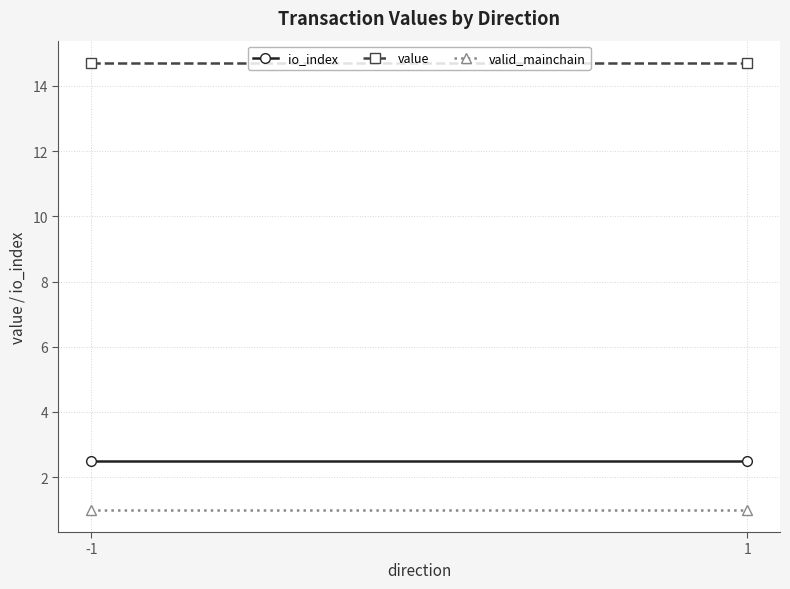

What is the difference between the highest and lowest values at 1?

13.7